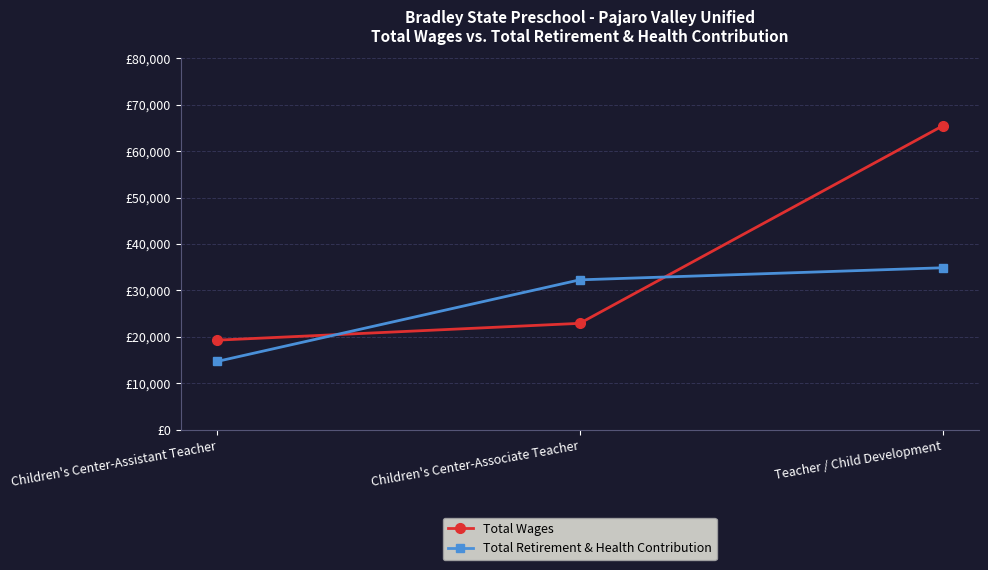

What is the total value across all series at Children's Center-Assistant Teacher?

33978